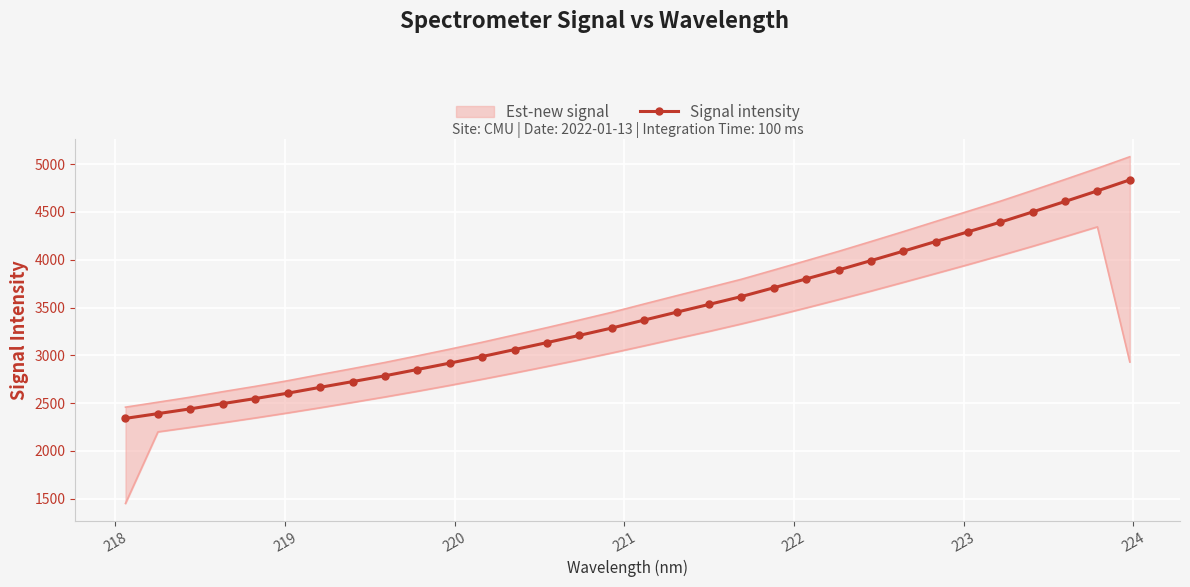

What is the highest value of the Signal intensity series?

4835.1